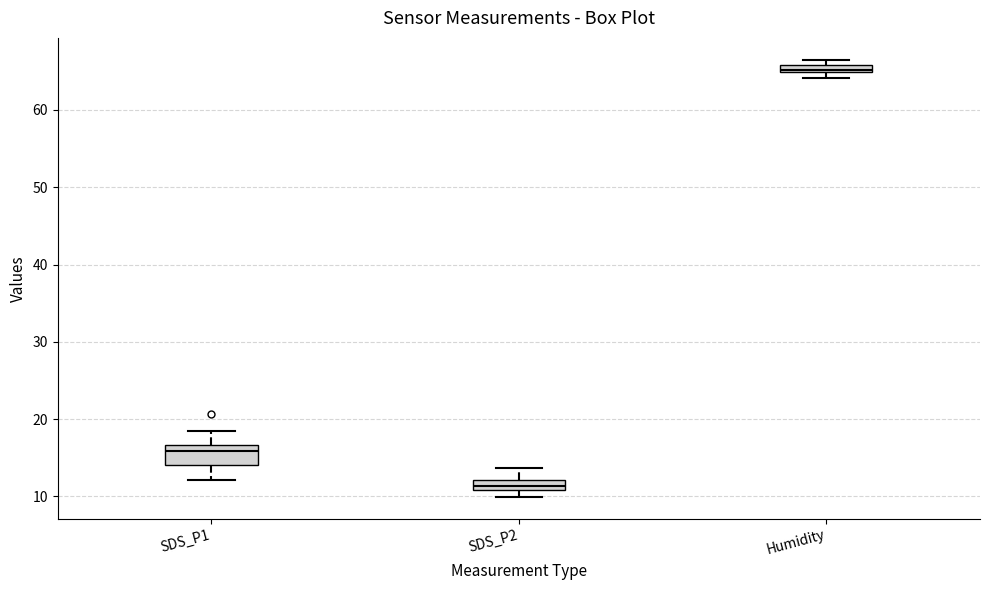

Which box has the lowest median line?

SDS_P2